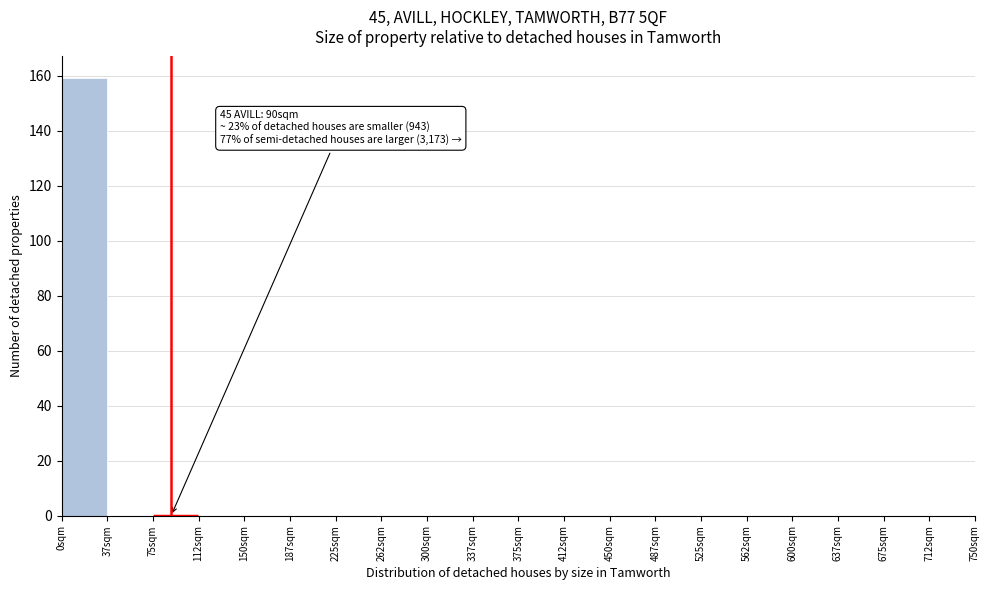

Over which range of the x-axis is the bar tallest?

0.0 to 37.5